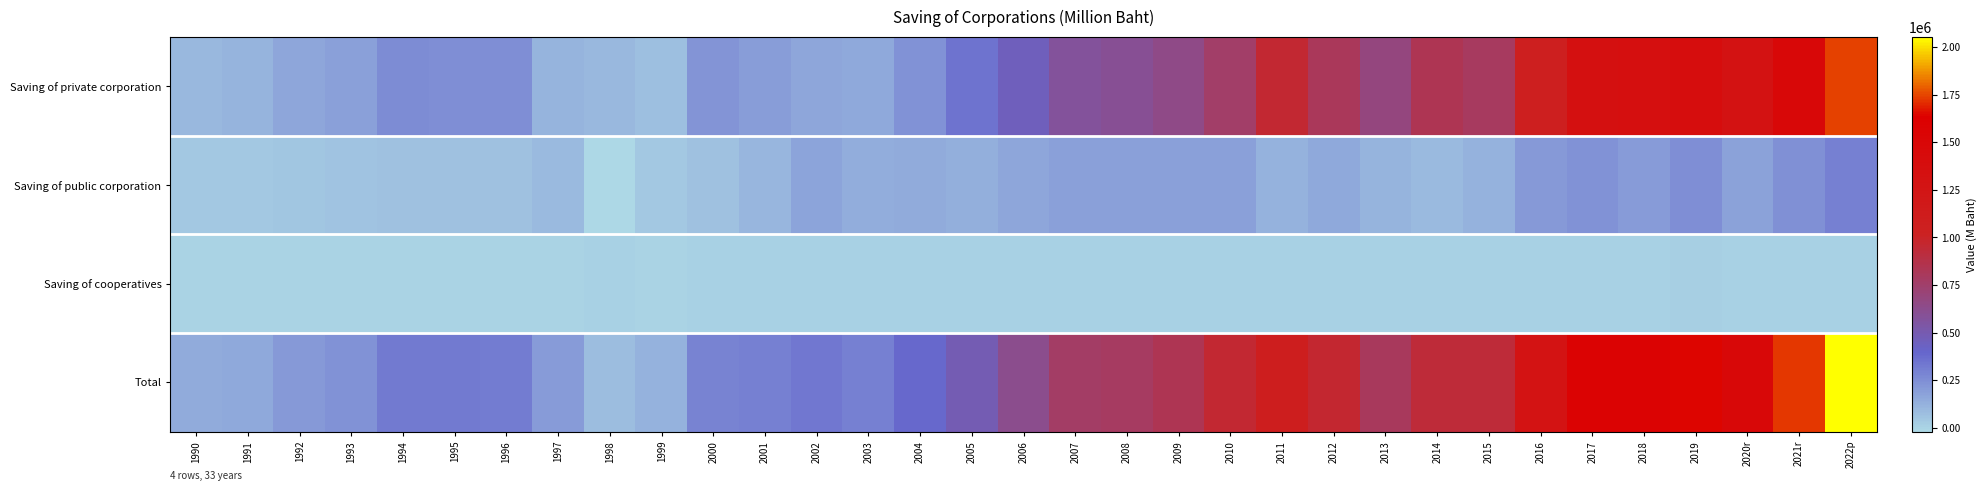

Reading right to left, extract all data points from this chart.

Saving of private corporation: 2022p=1740648	2021r=1480470	2020r=1293740	2019=1381697	2018=1360048	2017=1325151	2016=1066605	2015=792651	2014=834008	2013=681323	2012=808415	2011=957489	2010=760809	2009=644441	2008=597972	2007=576817	2006=452843	2005=346614	2004=233197	2003=155337	2002=160033	2001=191217	2000=225327	1999=72058	1998=100534	1997=110639	1996=246978	1995=254220	1994=262575	1993=183421	1992=163087	1991=112973	1990=99682
Saving of public corporation: 2022p=302844	2021r=239111	2020r=179557	2019=253247	2018=203794	2017=236928	2016=209422	2015=125332	2014=89211	2013=115401	2012=150453	2011=117711	2010=188186	2009=183732	2008=186231	2007=185004	2006=163357	2005=131913	2004=148000	2003=141401	2002=168186	2001=102704	2000=61207	1999=43159	1998=-20404	1997=87685	1996=64802	1995=68384	1994=62192	1993=53378	1992=45544	1991=42931	1990=41914
Saving of cooperatives: 2022p=9501	2021r=9247	2020r=9565	2019=12383	2018=11323	2017=11302	2016=10880	2015=10081	2014=7122	2013=8604	2012=7373	2011=6953	2010=5723	2009=5201	2008=4012	2007=5111	2006=4298	2005=4244	2004=4209	2003=4079	2002=3911	2001=3986	2000=3977	1999=3791	1998=3971	1997=3509	1996=2693	1995=2281	1994=1654	1993=1383	1992=1110	1991=963	1990=691
Total: 2022p=2052993	2021r=1728828	2020r=1482862	2019=1647327	2018=1575165	2017=1573381	2016=1286907	2015=928064	2014=930341	2013=805328	2012=966241	2011=1082153	2010=954718	2009=833374	2008=788215	2007=766932	2006=620498	2005=482771	2004=385406	2003=300817	2002=332130	2001=297907	2000=290511	1999=119008	1998=84101	1997=201833	1996=314473	1995=324885	1994=326421	1993=238182	1992=209741	1991=156867	1990=142287